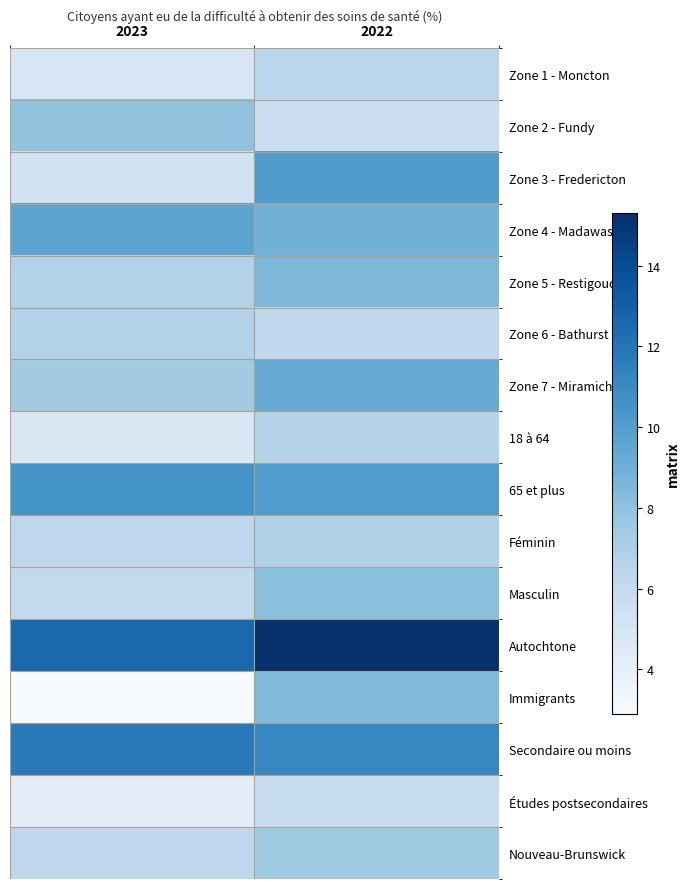

What is the minimum value shown in the chart?

2.9